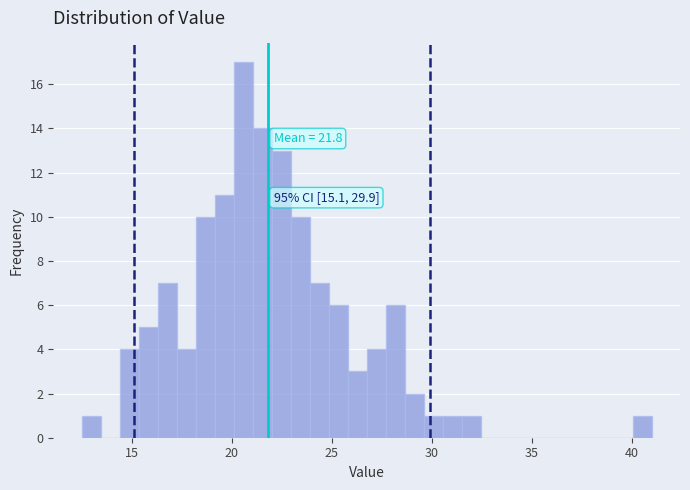

Around what value on the x-axis is the tallest bar? Give the approximate position of its centre, as read against the axis.

20.5